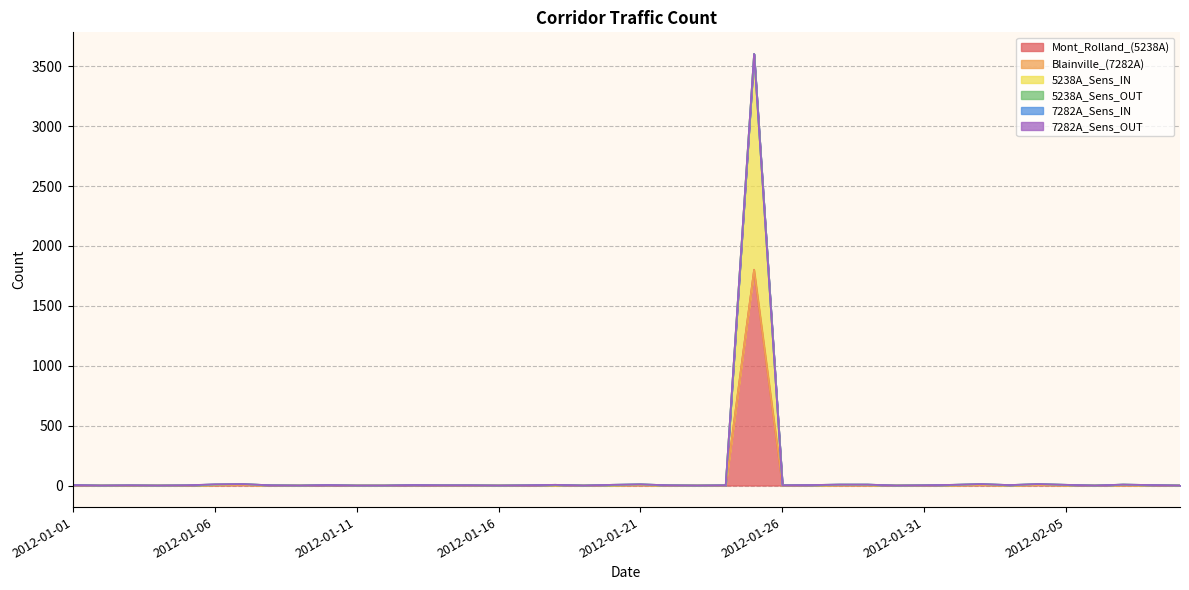

How many values in the 7282A_Sens_IN series exceed 0?

2